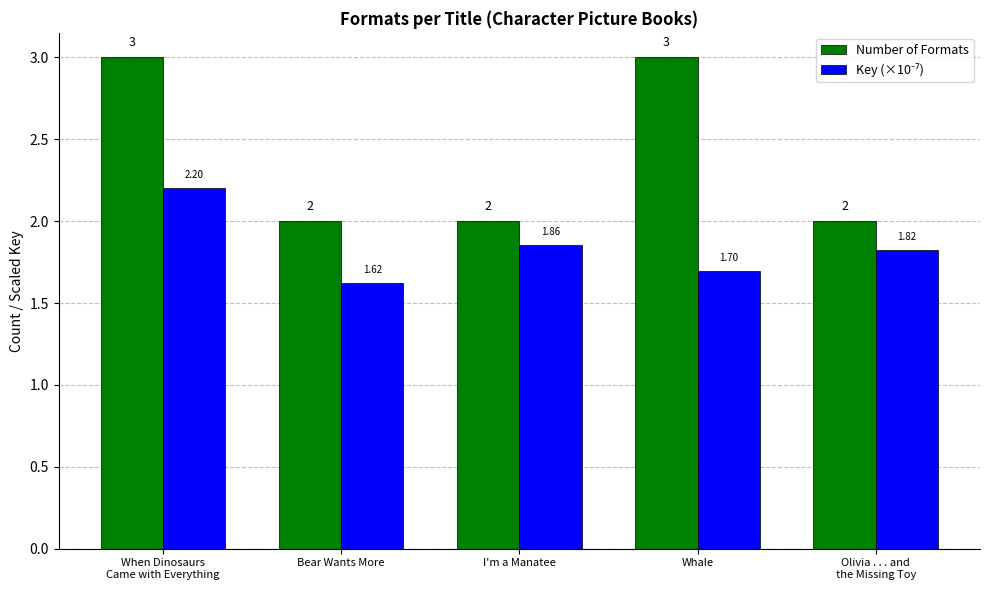

Between I'm a Manatee and Whale, which series saw the biggest shift?

Number of Formats